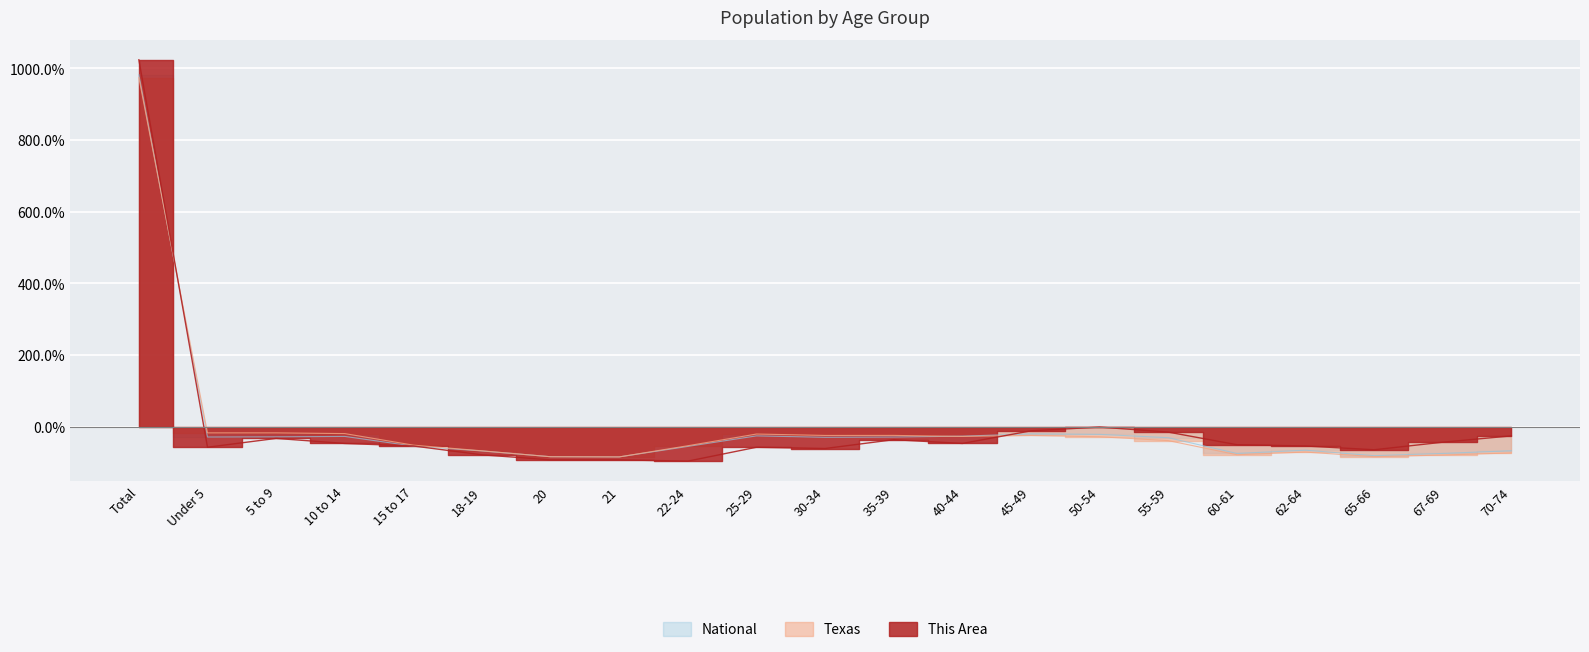

Rank the series by their maximum value, from highest to lowest.

This Area, National, Texas